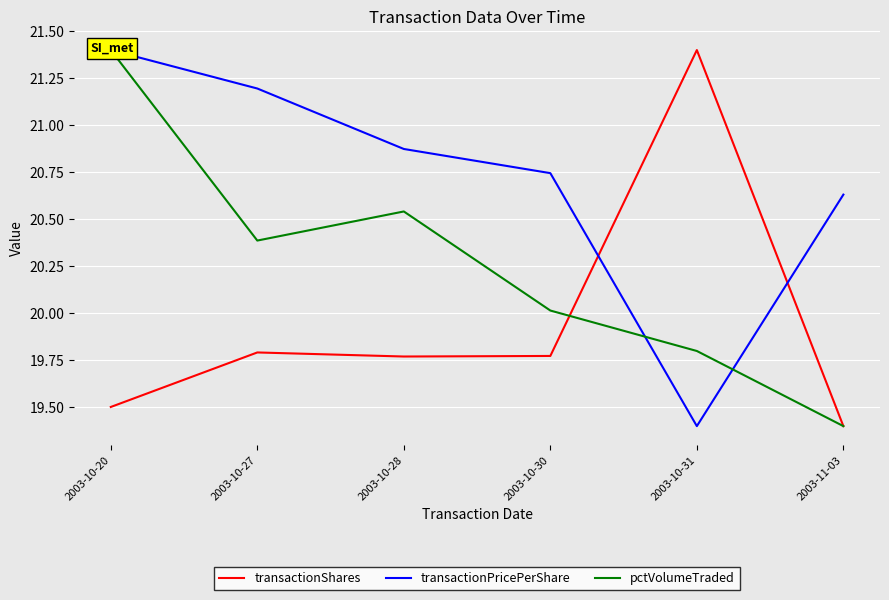

Is the value of transactionPricePerShare at 2003-10-27 greater than the value of transactionShares at 2003-10-30?

Yes